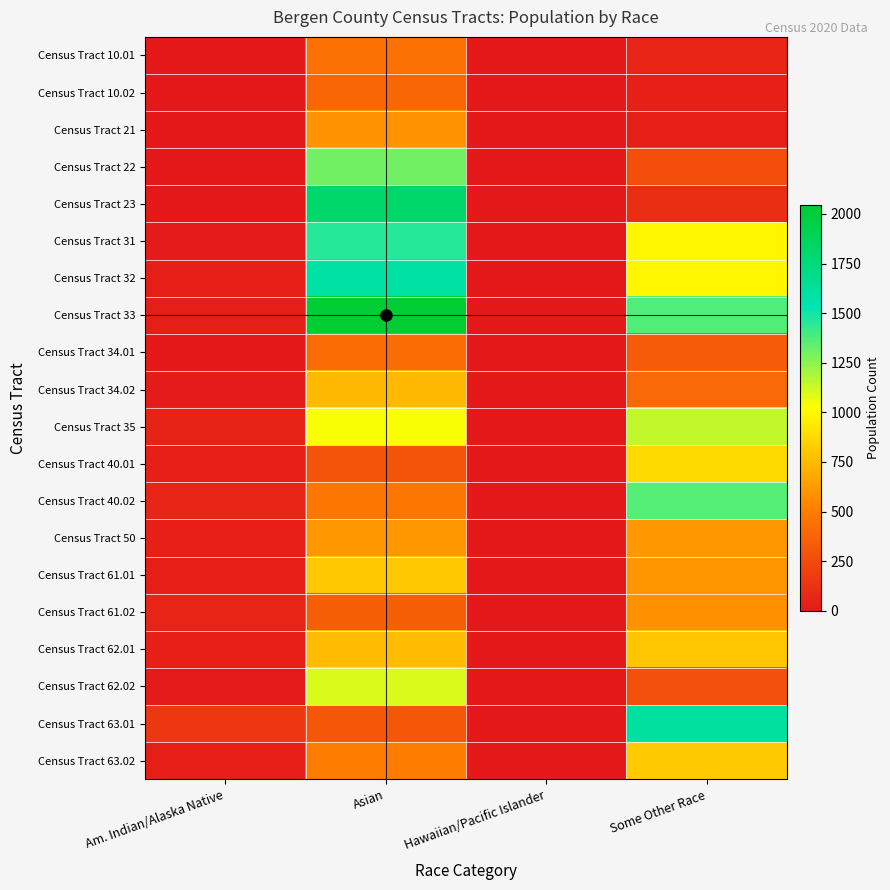

How many data points does each series have?

4